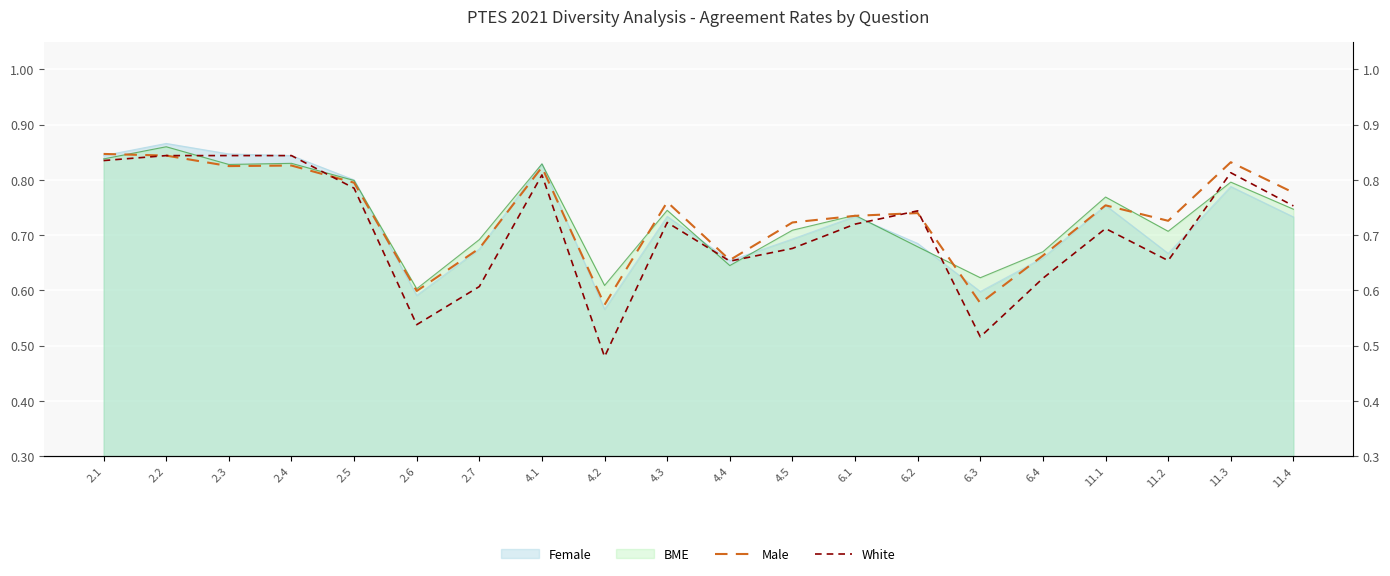

Which series has the widest spread of values?

White